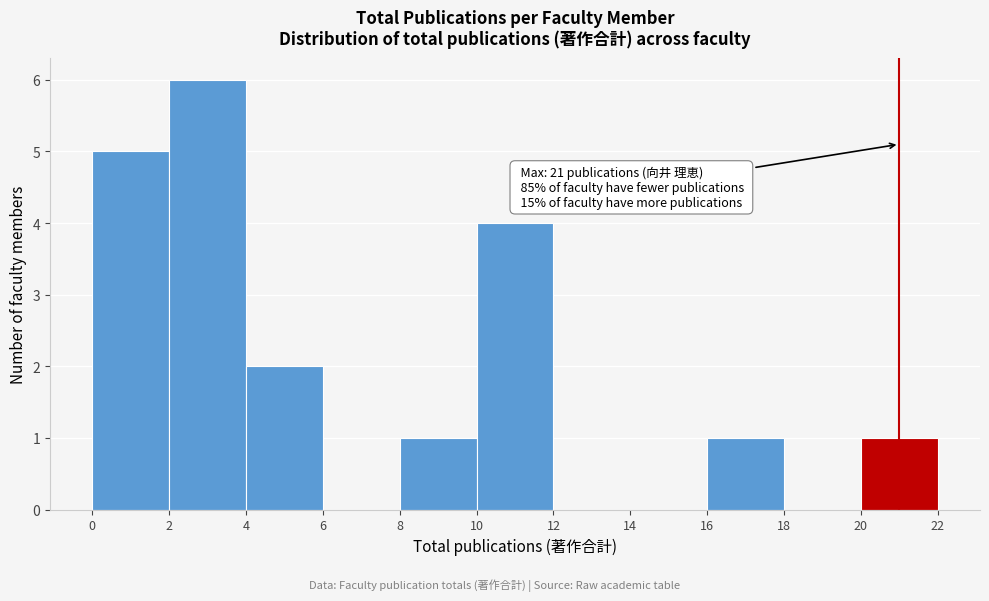

Which range on the x-axis has the tallest bar?

2 to 4